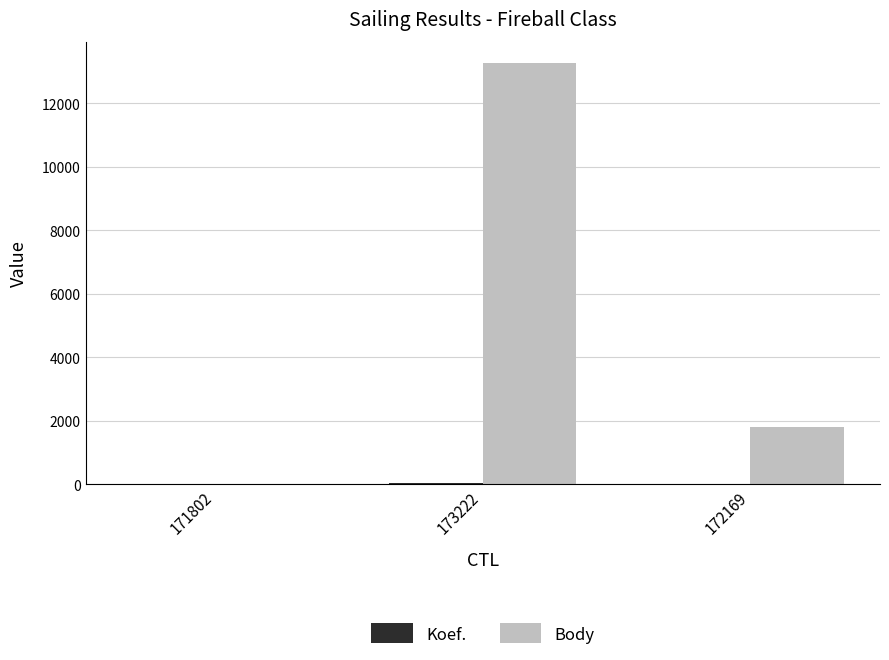

What is the greatest value displayed?

13279